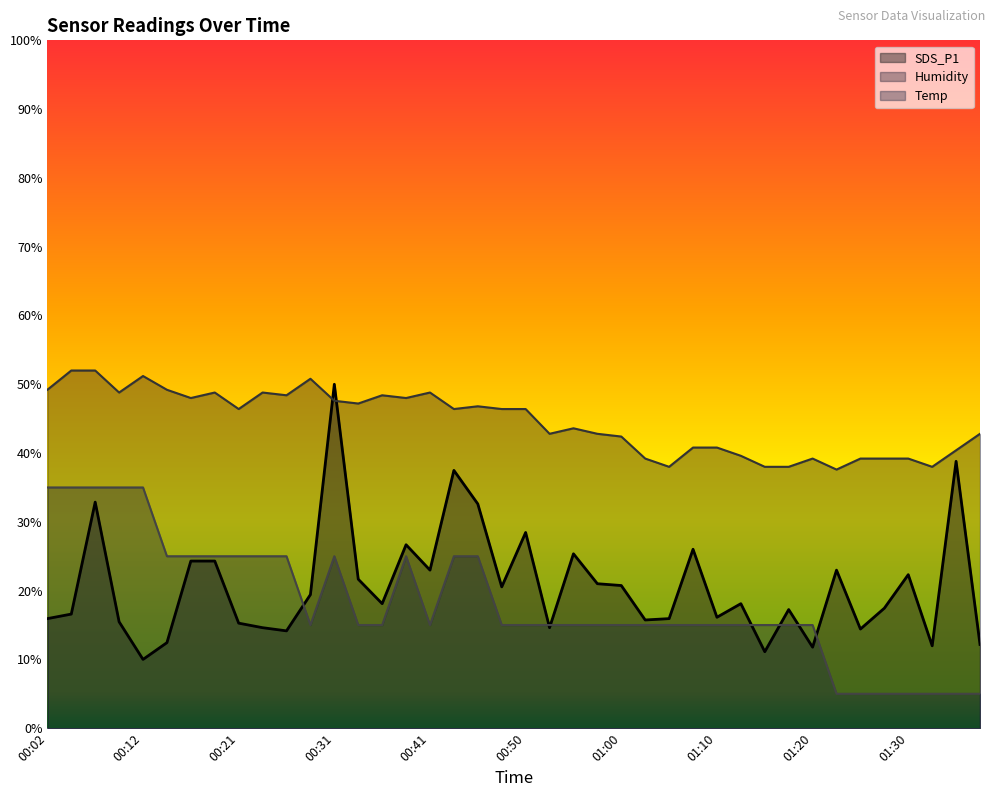

The value of Humidity at 00:33 is 47.2. True or false?

True